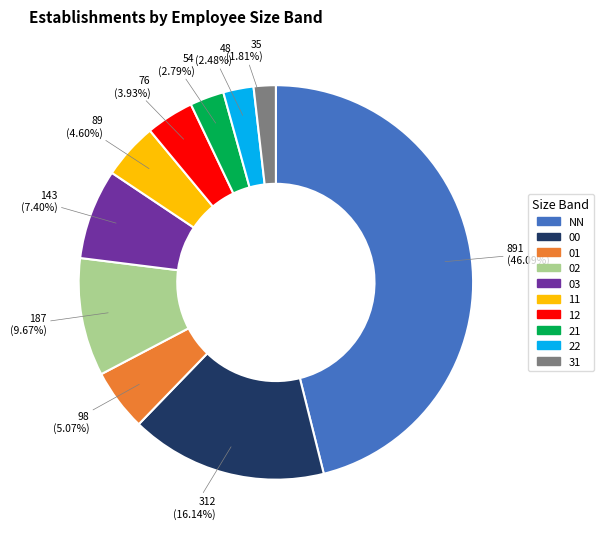

Which has a higher value, NN or 21?

NN